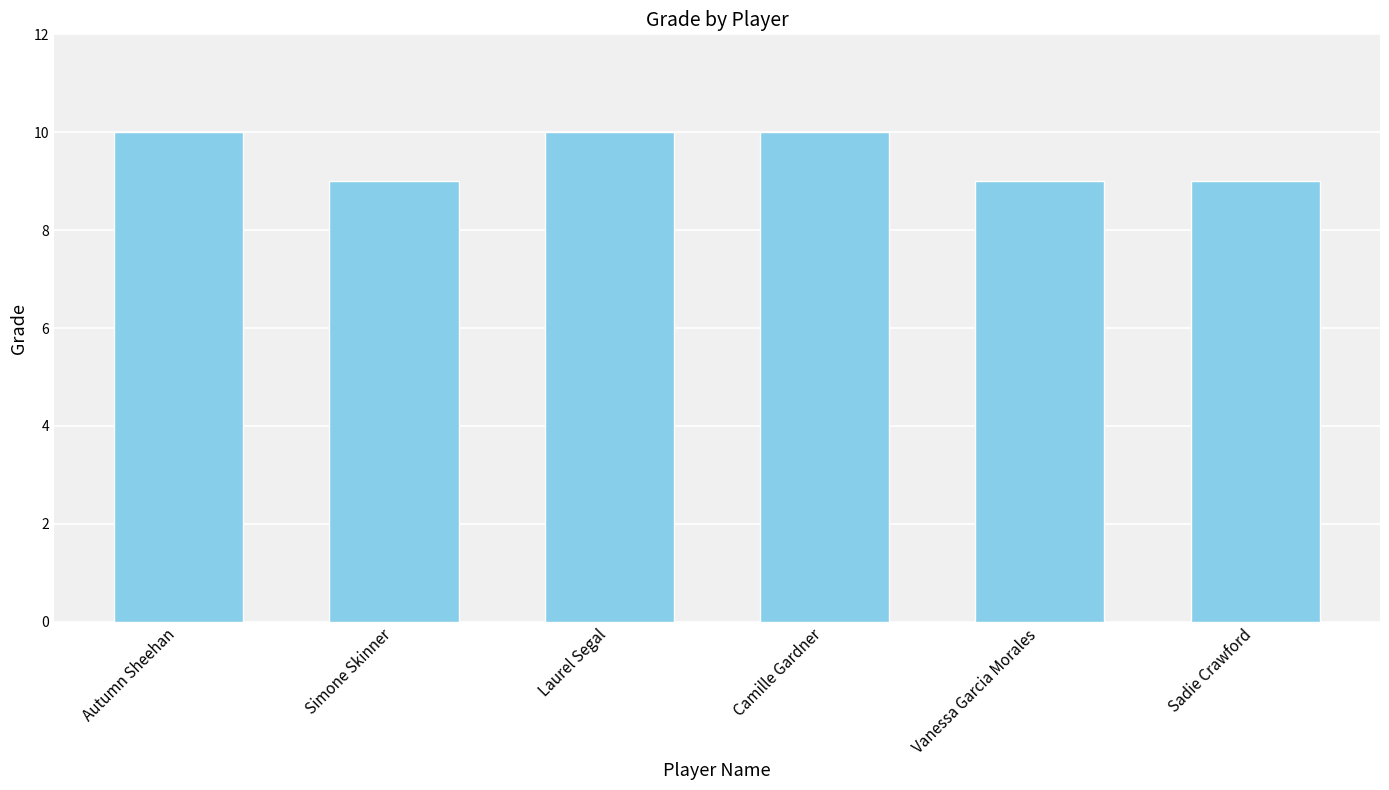

What is the sum of the values at Sadie Crawford and Autumn Sheehan?

19